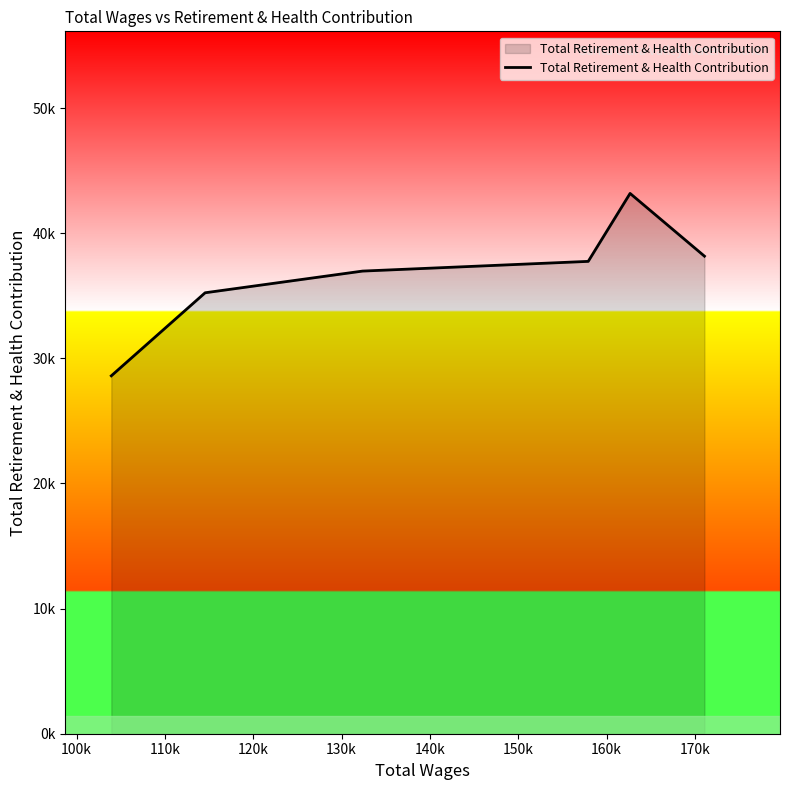

Is this an area chart (filled region under the line)?

Yes